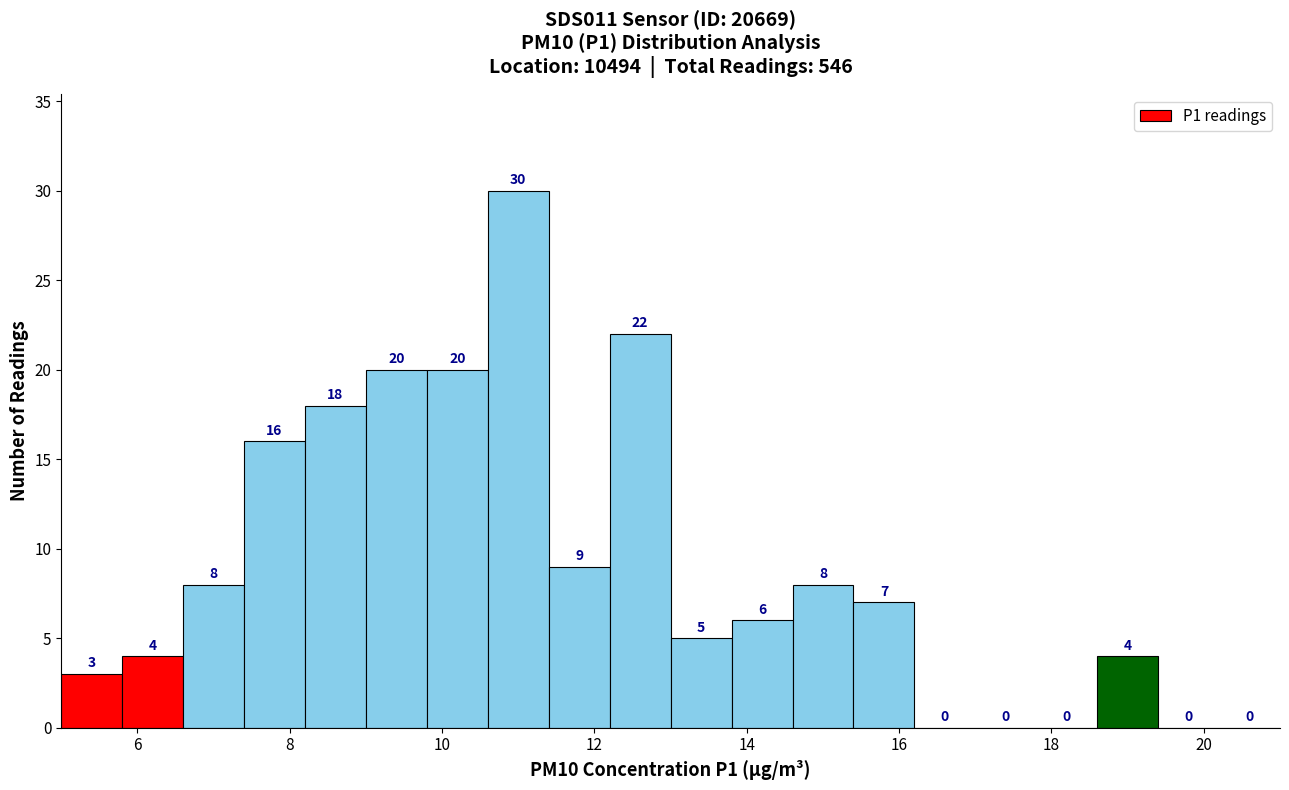

Over which range of the x-axis is the bar tallest?

10.6 to 11.4